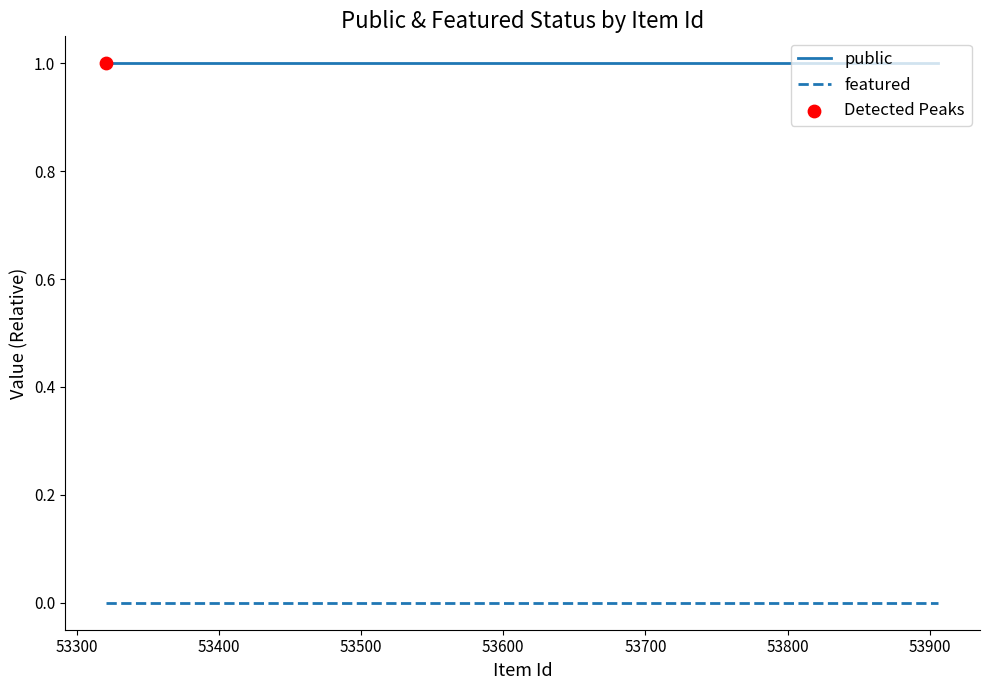

Rank the series by their average value, from highest to lowest.

public, featured